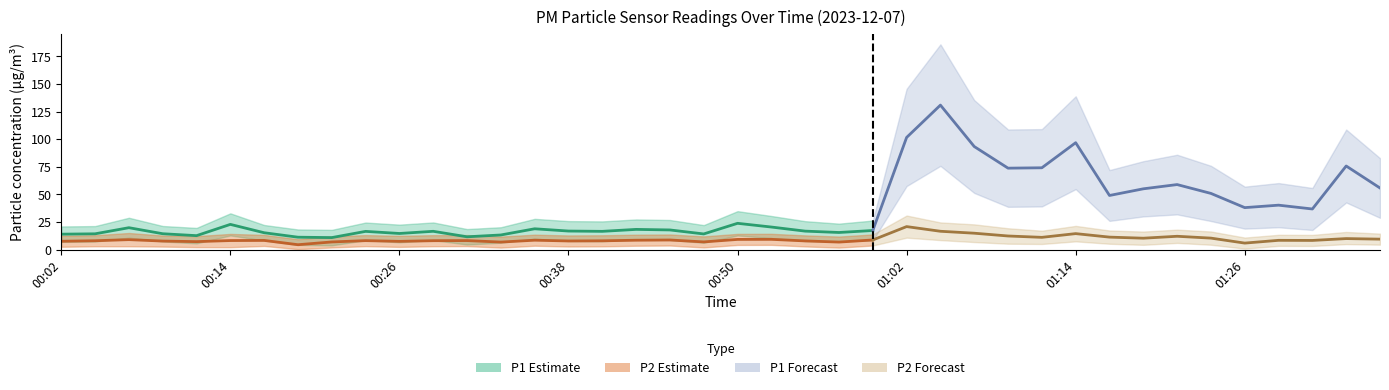

Reading left to right, extract all data points from this chart.

P1: 00:02=14.0	00:04=14.3	00:06=19.8	00:09=14.4	00:11=12.6	00:14=22.8	00:16=15.3	00:19=11.2	00:21=10.9	00:23=16.5	00:26=14.6	00:28=16.6	00:31=11.6	00:33=13.2	00:36=18.9	00:38=16.8	00:40=16.5	00:43=18.3	00:45=17.8	00:48=14.2	00:50=23.8	00:53=20.4	00:55=16.7	00:57=15.5	01:00=17.3	01:02=101.5	01:05=130.8	01:07=93.3	01:09=73.7	01:12=74.1	01:14=96.8	01:17=49.0	01:19=55.0	01:22=58.9	01:24=50.9	01:26=38.0	01:29=40.2	01:31=36.8	01:34=75.7	01:36=55.8
P2: 00:02=7.6	00:04=8.0	00:06=9.0	00:09=7.7	00:11=7.2	00:14=8.2	00:16=8.3	00:19=4.4	00:21=6.9	00:23=8.1	00:26=7.5	00:28=8.1	00:31=8.2	00:33=6.8	00:36=8.5	00:38=7.8	00:40=8.0	00:43=8.5	00:45=8.7	00:48=7.0	00:50=9.2	00:53=9.3	00:55=7.9	00:57=6.8	01:00=8.7	01:02=20.8	01:05=16.6	01:07=14.8	01:09=12.3	01:12=11.1	01:14=14.5	01:17=11.3	01:19=10.3	01:22=12.1	01:24=10.4	01:26=5.9	01:29=8.4	01:31=8.3	01:34=10.0	01:36=9.5
P1_upper: 00:02=21.0	00:04=21.3	00:06=28.8	00:09=21.4	00:11=19.6	00:14=32.8	00:16=22.3	00:19=18.2	00:21=17.9	00:23=24.5	00:26=22.6	00:28=24.6	00:31=18.6	00:33=20.2	00:36=27.9	00:38=25.8	00:40=25.5	00:43=27.3	00:45=26.8	00:48=22.2	00:50=34.8	00:53=30.4	00:55=25.7	00:57=23.5	01:00=26.3	01:02=145.5	01:05=185.8	01:07=135.3	01:09=108.7	01:12=109.1	01:14=138.8	01:17=72.0	01:19=80.0	01:22=85.9	01:24=75.9	01:26=57.0	01:29=60.2	01:31=55.8	01:34=108.7	01:36=82.8
P1_lower: 00:02=7.0	00:04=7.3	00:06=10.8	00:09=7.4	00:11=5.6	00:14=12.8	00:16=8.3	00:19=4.2	00:21=3.9	00:23=8.5	00:26=6.6	00:28=8.6	00:31=4.6	00:33=6.2	00:36=9.8	00:38=7.8	00:40=7.5	00:43=9.3	00:45=8.8	00:48=6.2	00:50=12.8	00:53=10.4	00:55=7.7	00:57=7.5	01:00=8.3	01:02=57.5	01:05=75.8	01:07=51.3	01:09=38.7	01:12=39.1	01:14=54.8	01:17=26.0	01:19=30.0	01:22=31.9	01:24=25.9	01:26=19.0	01:29=20.2	01:31=17.8	01:34=42.7	01:36=28.8
P2_upper: 00:02=12.6	00:04=13.0	00:06=15.0	00:09=12.7	00:11=12.2	00:14=14.2	00:16=13.3	00:19=9.4	00:21=11.9	00:23=13.1	00:26=12.5	00:28=13.1	00:31=13.2	00:33=11.8	00:36=13.5	00:38=12.8	00:40=13.0	00:43=13.5	00:45=13.7	00:48=12.0	00:50=14.2	00:53=14.3	00:55=12.9	00:57=11.8	01:00=13.7	01:02=30.8	01:05=24.6	01:07=22.9	01:09=19.3	01:12=17.1	01:14=21.5	01:17=17.3	01:19=16.3	01:22=18.1	01:24=16.4	01:26=10.9	01:29=13.4	01:31=13.3	01:34=16.0	01:36=14.5
P2_lower: 00:02=2.6	00:04=3.0	00:06=3.0	00:09=2.7	00:11=2.2	00:14=2.2	00:16=3.3	00:19=0.4	00:21=1.9	00:23=3.1	00:26=2.5	00:28=3.1	00:31=3.2	00:33=1.8	00:36=3.5	00:38=2.8	00:40=3.0	00:43=3.5	00:45=3.7	00:48=2.0	00:50=4.2	00:53=4.3	00:55=2.9	00:57=1.8	01:00=3.7	01:02=10.8	01:05=8.6	01:07=6.8	01:09=5.3	01:12=5.1	01:14=7.5	01:17=5.3	01:19=4.3	01:22=6.1	01:24=4.4	01:26=0.9	01:29=3.4	01:31=3.3	01:34=5.0	01:36=4.5